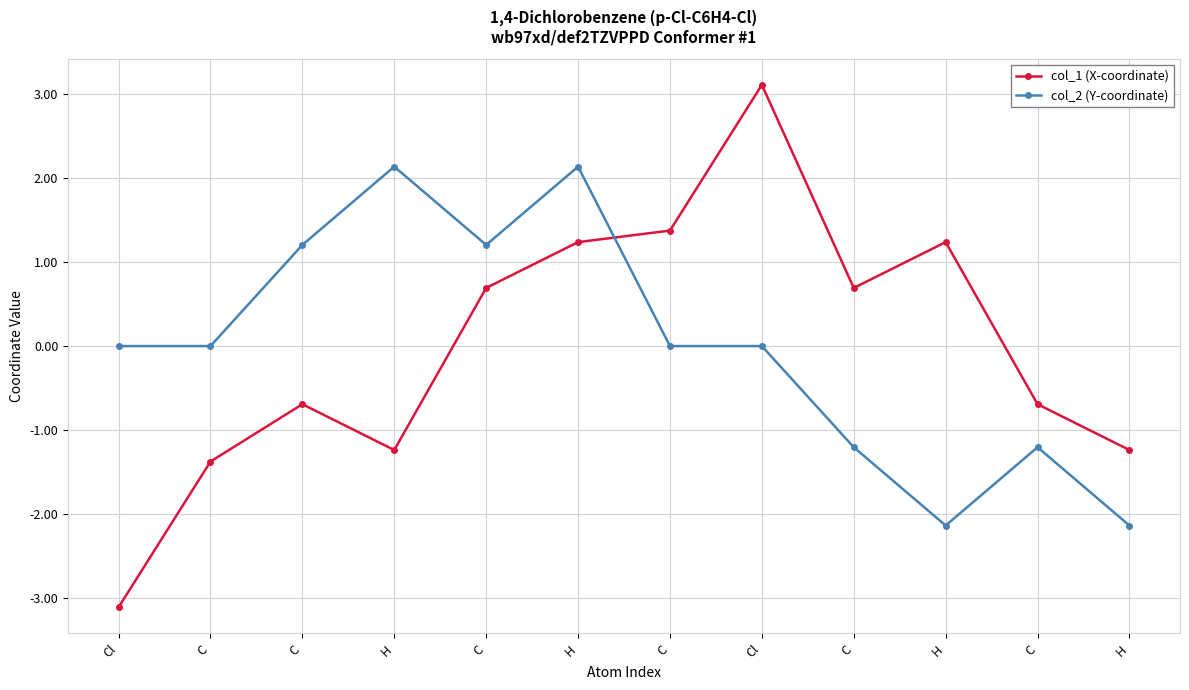

Which series has the largest total across all categories?

col_1 (X-coordinate)